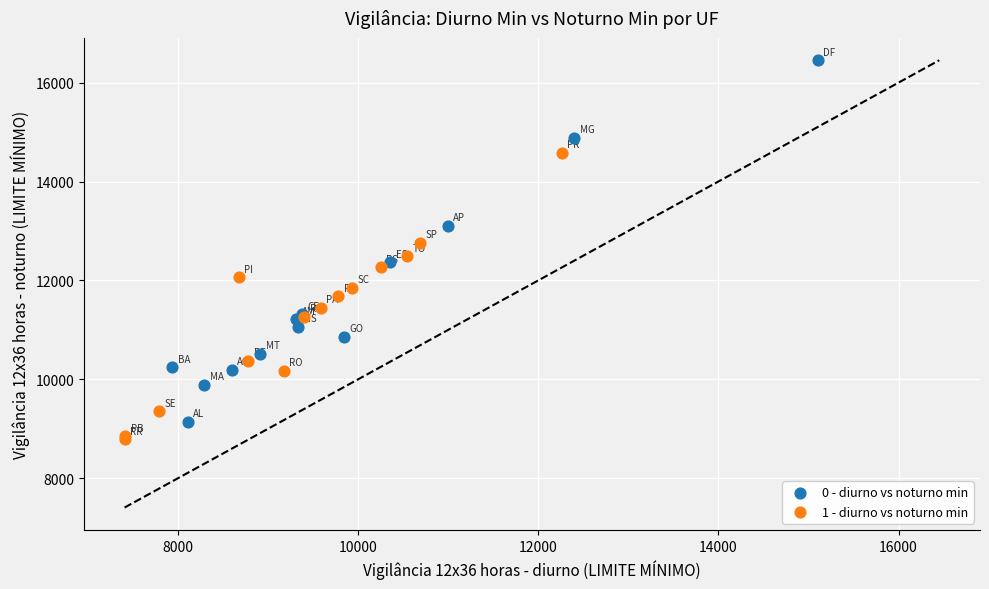

Which series reaches the minimum Y coordinate?

1 - diurno vs noturno min